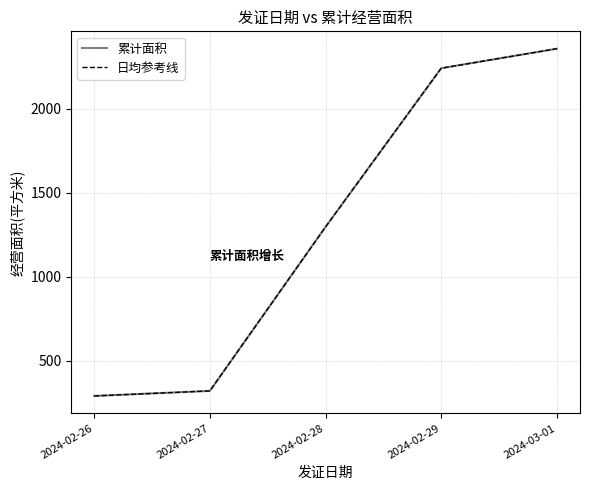

Which series has the largest total across all categories?

累计面积